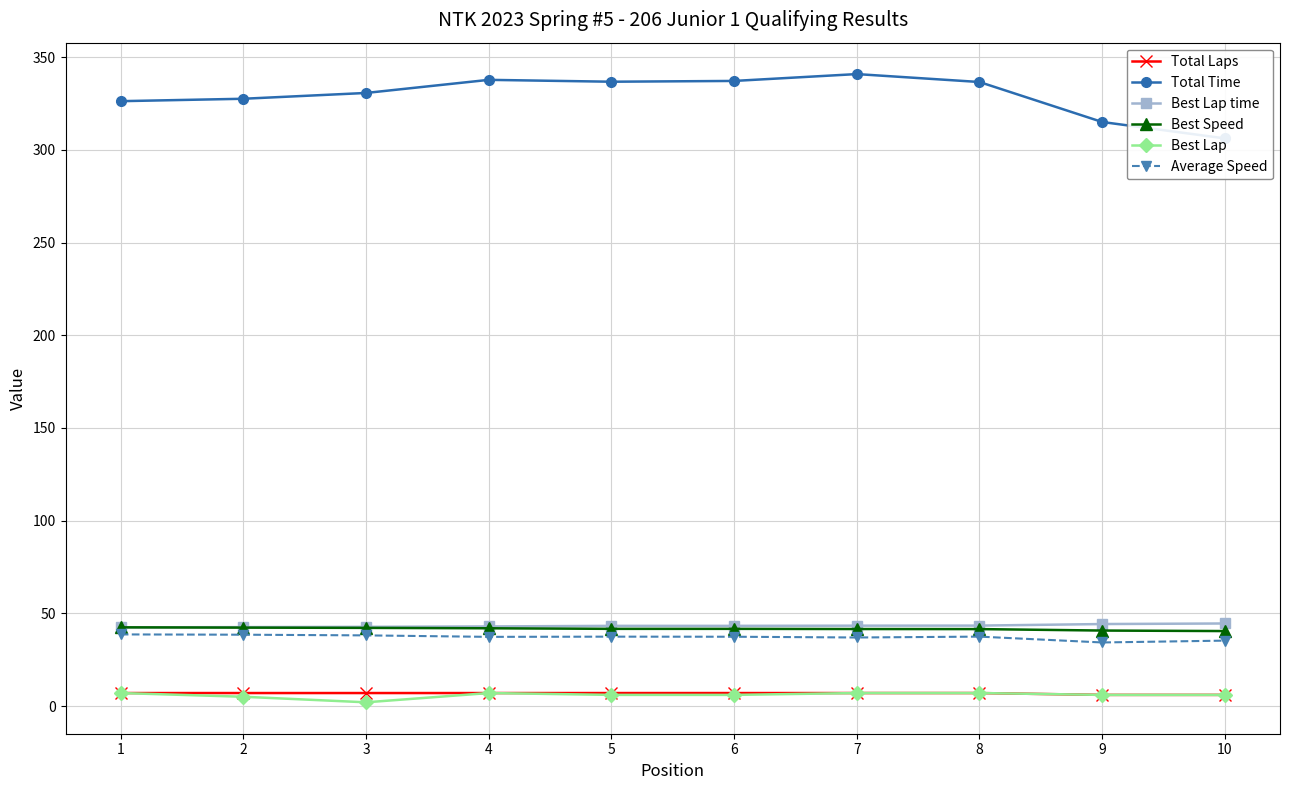

At which category does the chart reach its peak across all series?

7